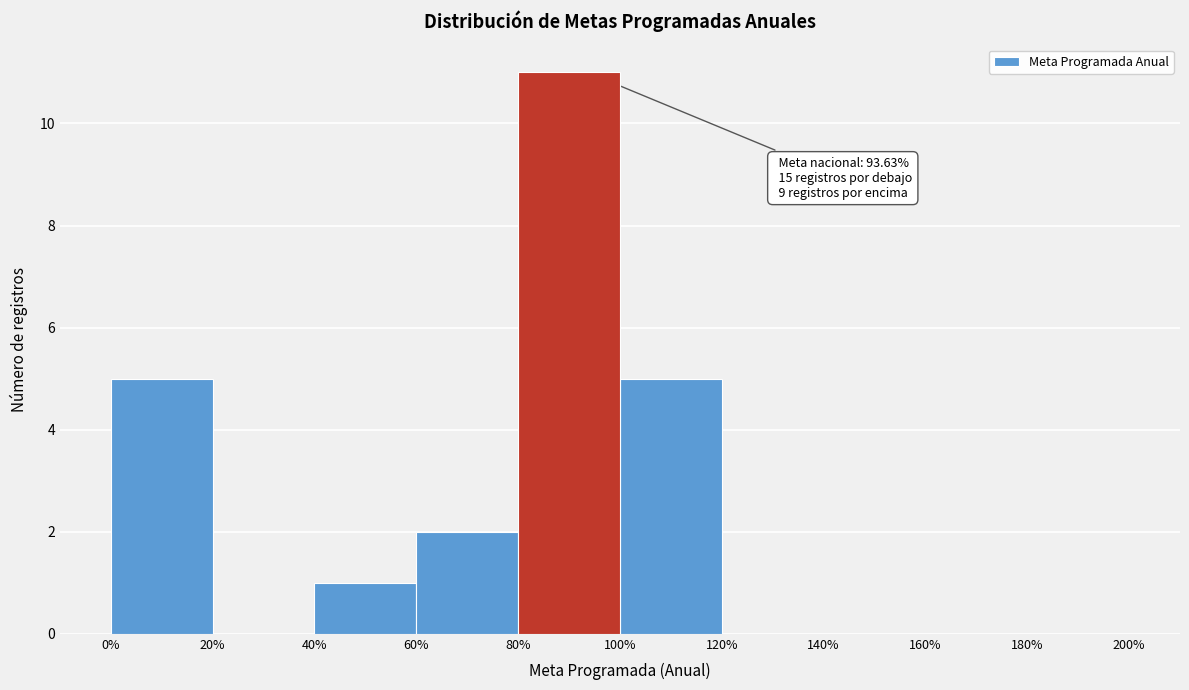

Over which range of the x-axis is the bar tallest?

80% to 100%